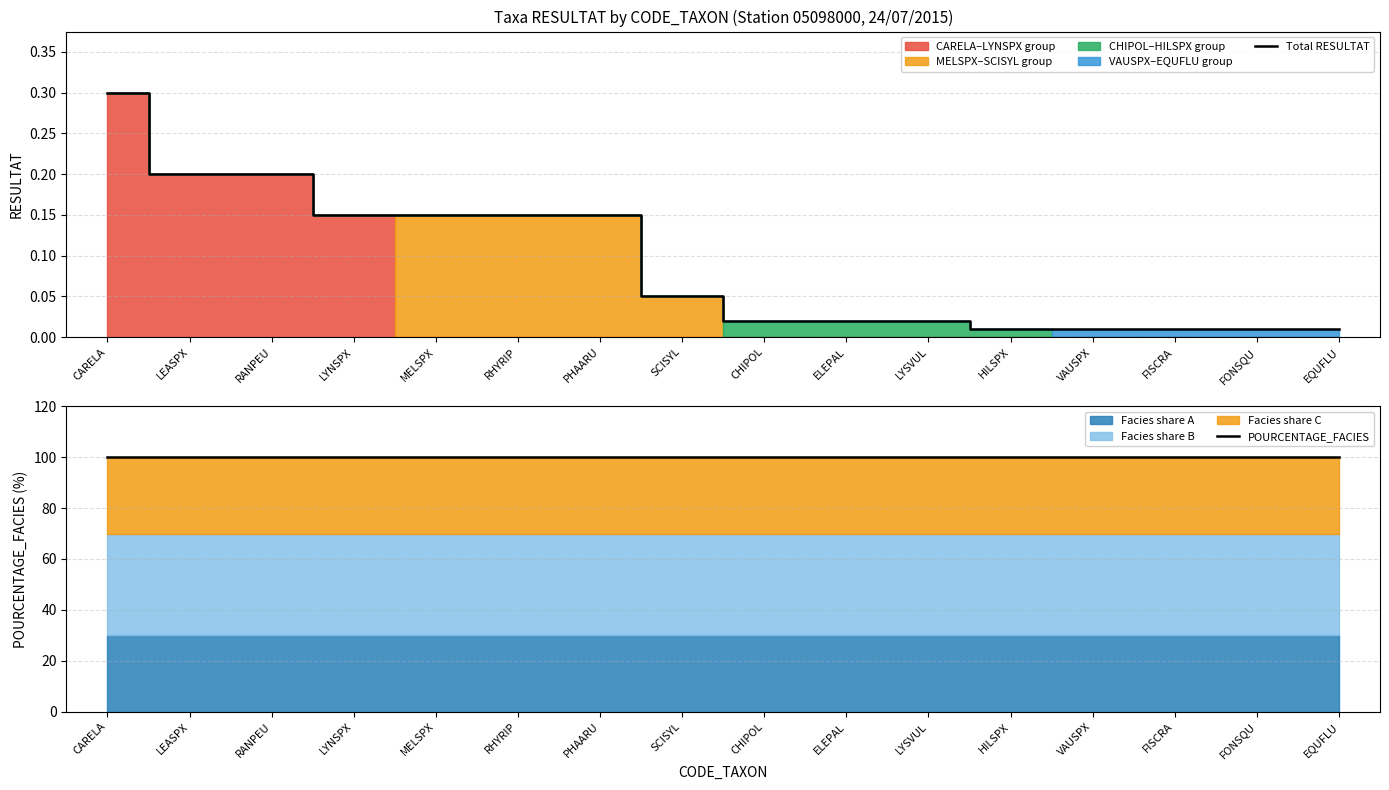

The value of Total RESULTAT at PHAARU is 0.3. True or false?

False